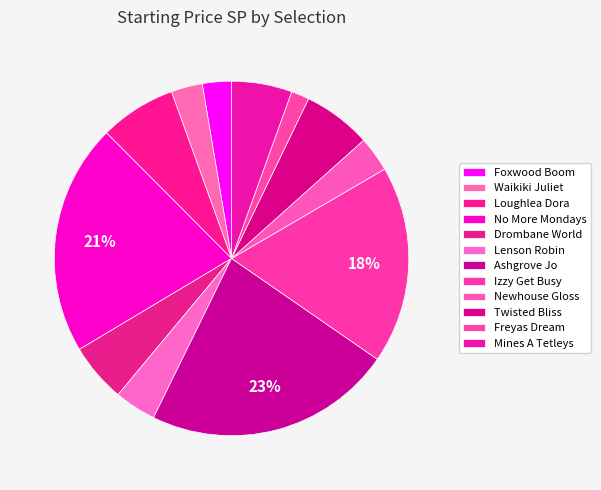

Which slice is the smallest?

Freyas Dream